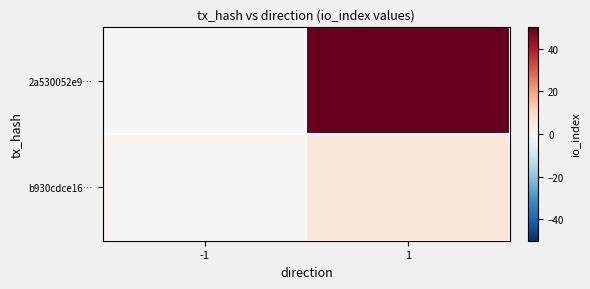

Which category has the lowest value across all series?

-1